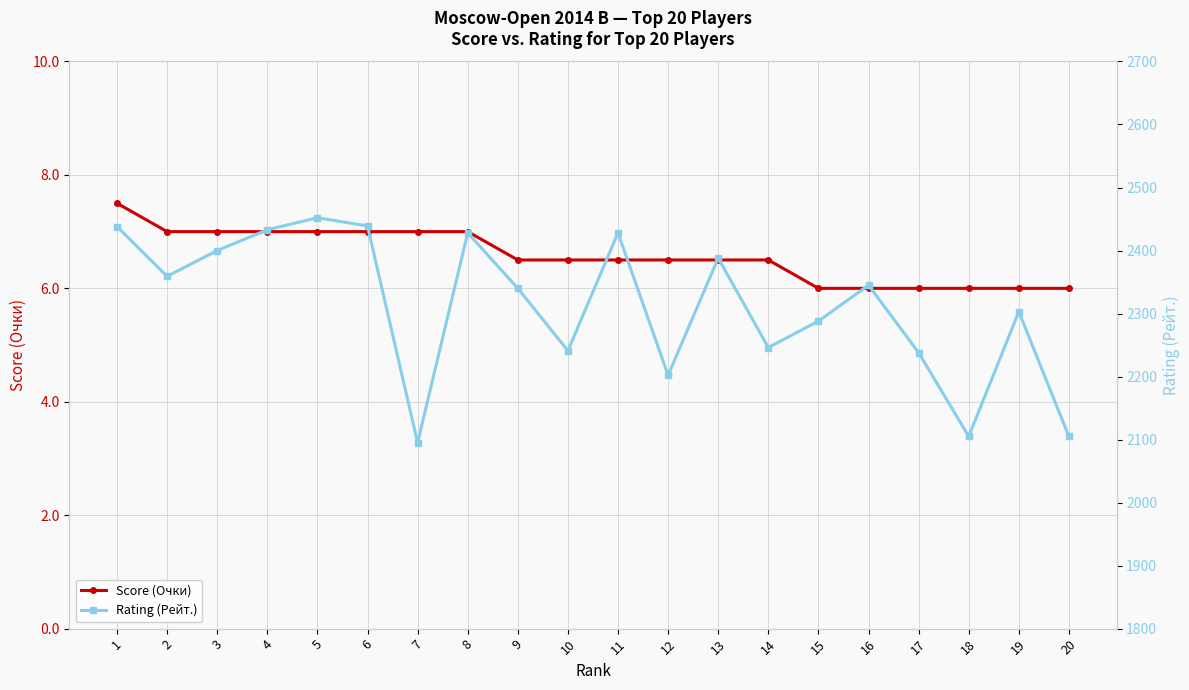

What value does the Score (Очки) series have at 2?

7.0